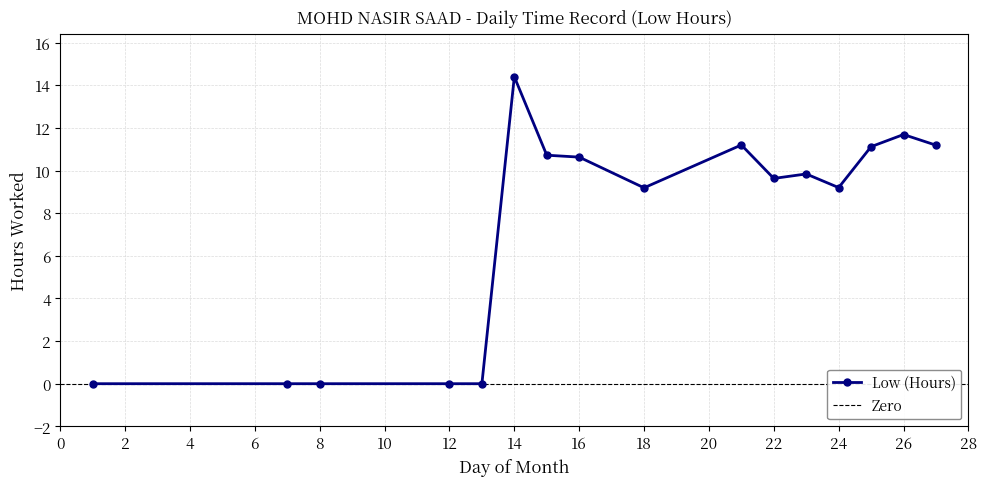

List the labels in order of value, smallest first.

1, 7, 8, 12, 13, 18, 24, 22, 23, 16, 15, 25, 27, 21, 26, 14